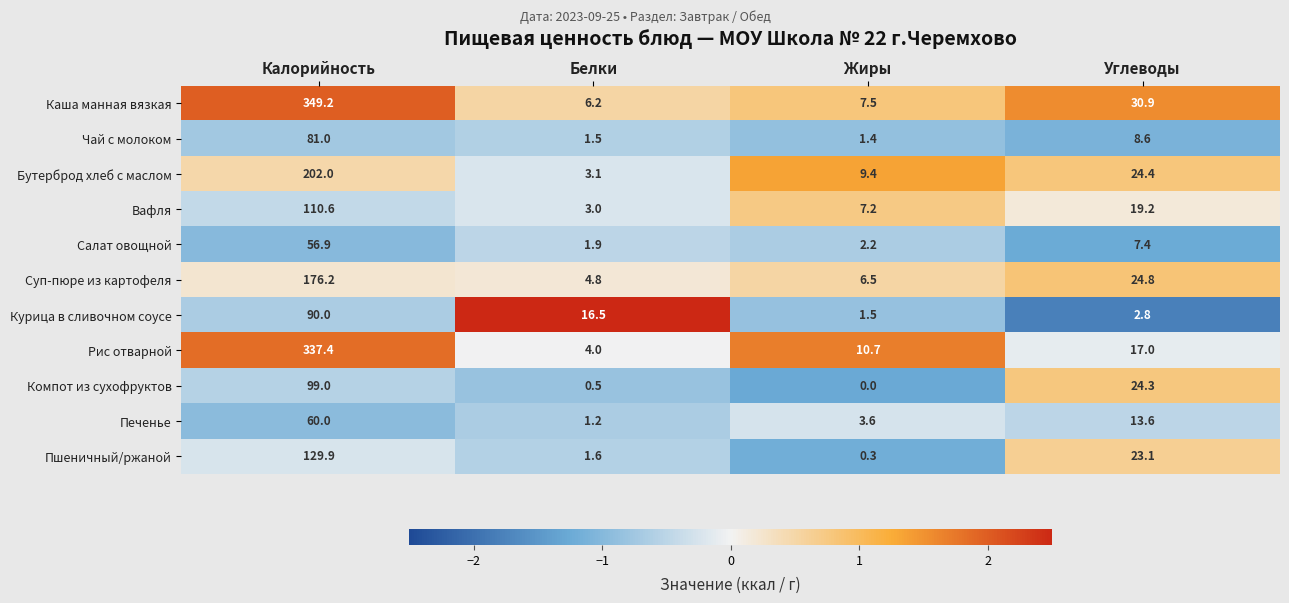

Which category has the lowest value in the Компот из сухофруктов series?

Жиры